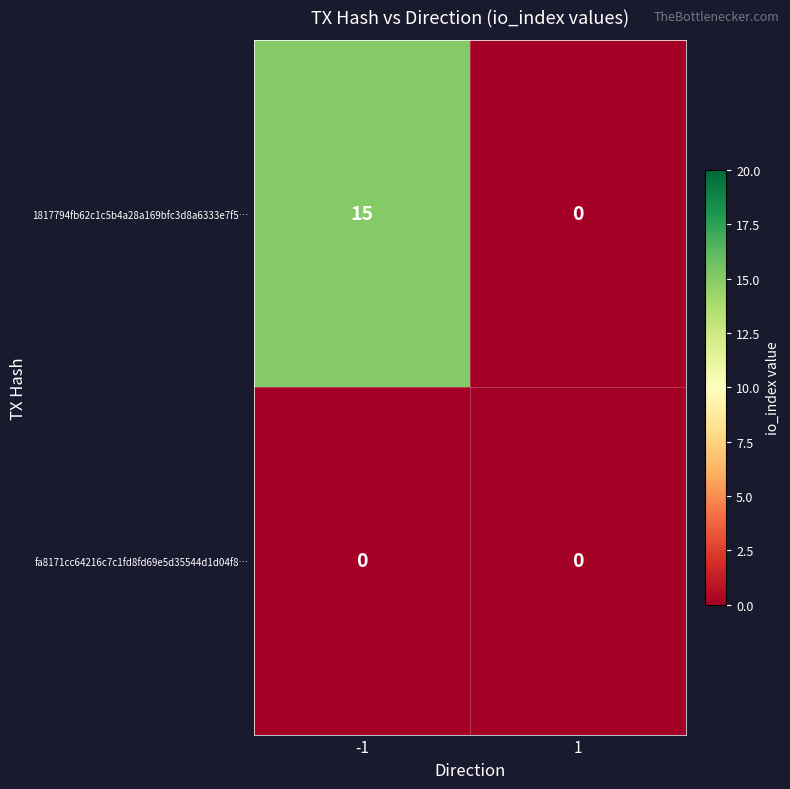

Reading right to left, what are all the values shown in this chart?

1817794fb62c1c5b4a28a169bfc3d8a6333e7f5…: 0	15
fa8171cc64216c7c1fd8fd69e5d35544d1d04f8…: 0	0